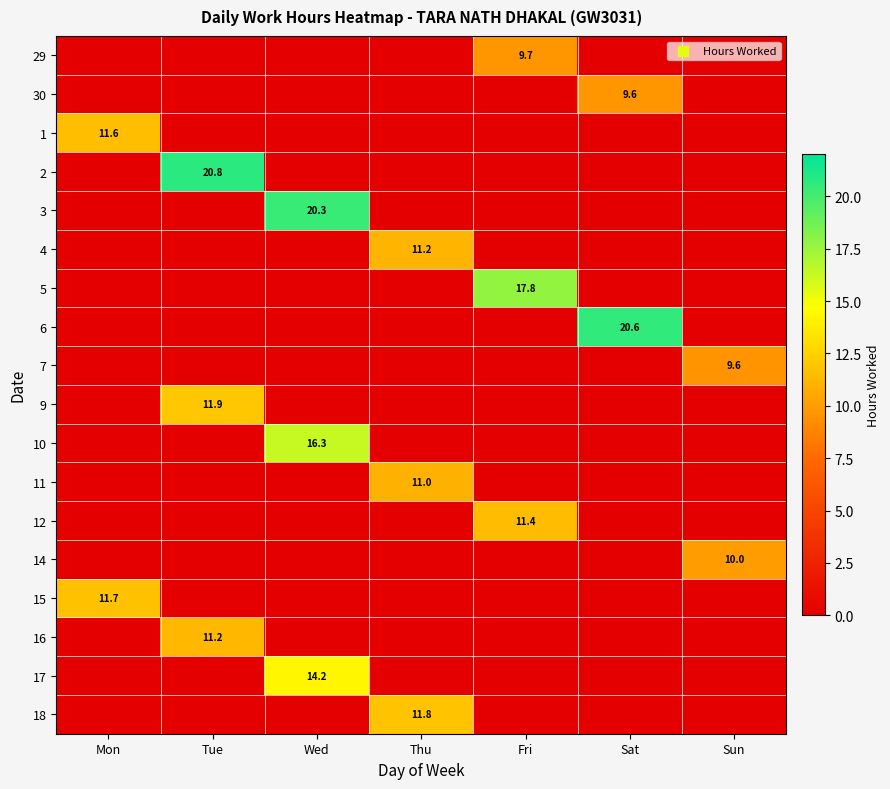

Count the 14 values in the range 0 to 1.

6